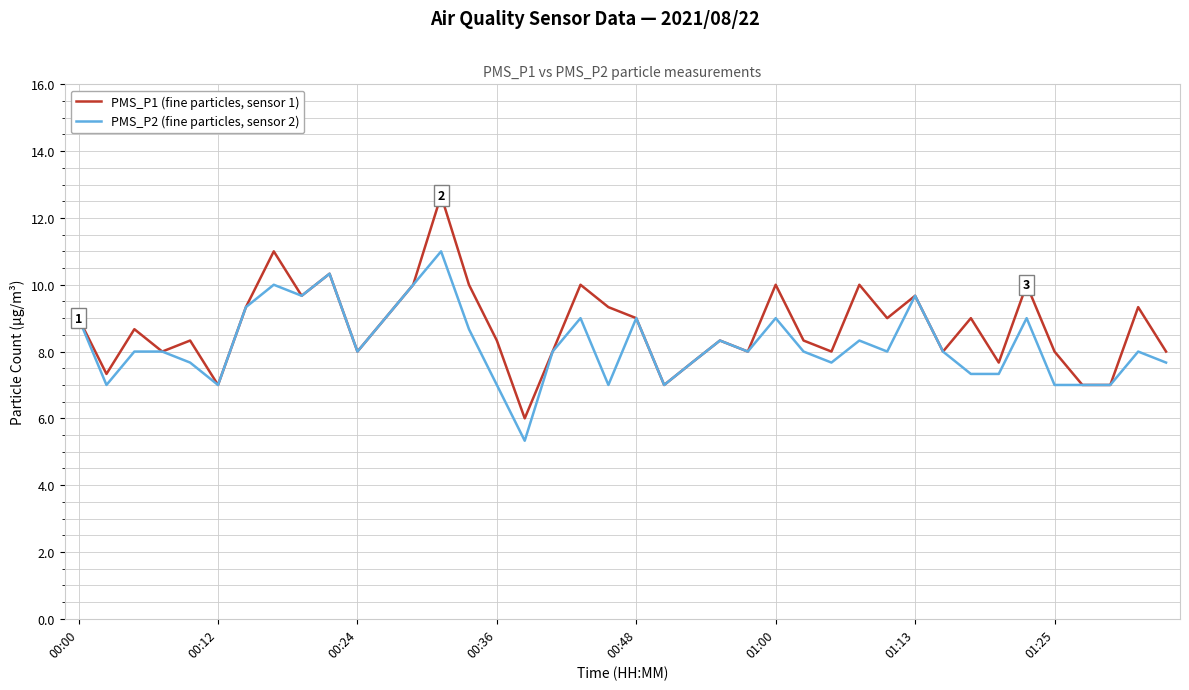

Does the chart display data point markers on the line(s)?

No